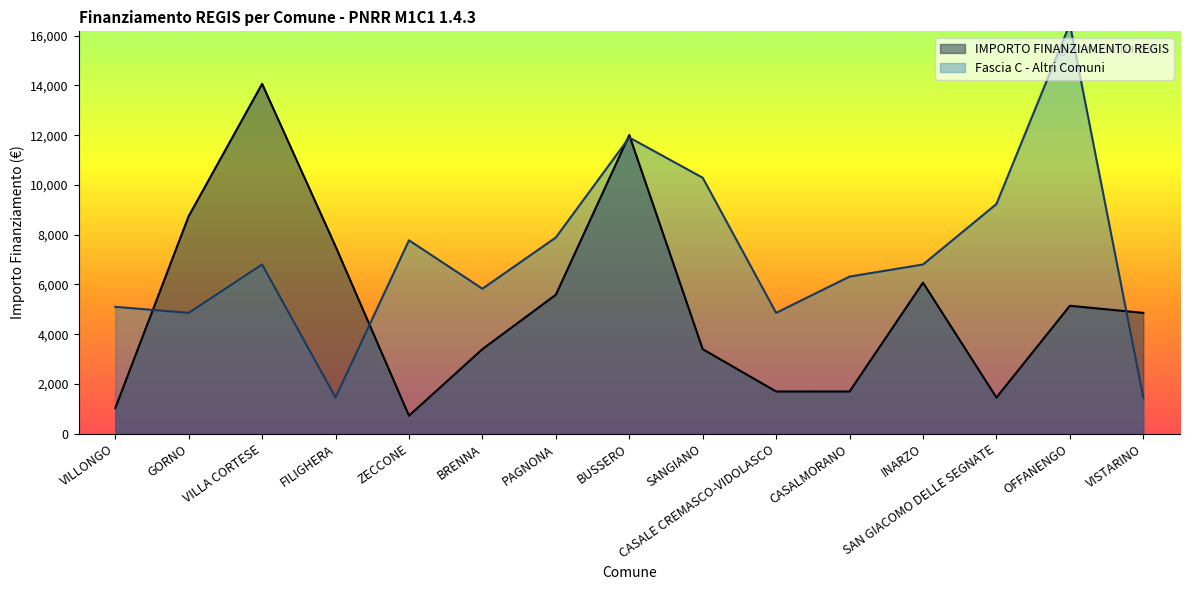

Reading left to right, list all the values displayed in this chart.

1029	8748	14063	7533	729	3402	5589	12005	3402	1701	1701	6075	1458	5145	4860